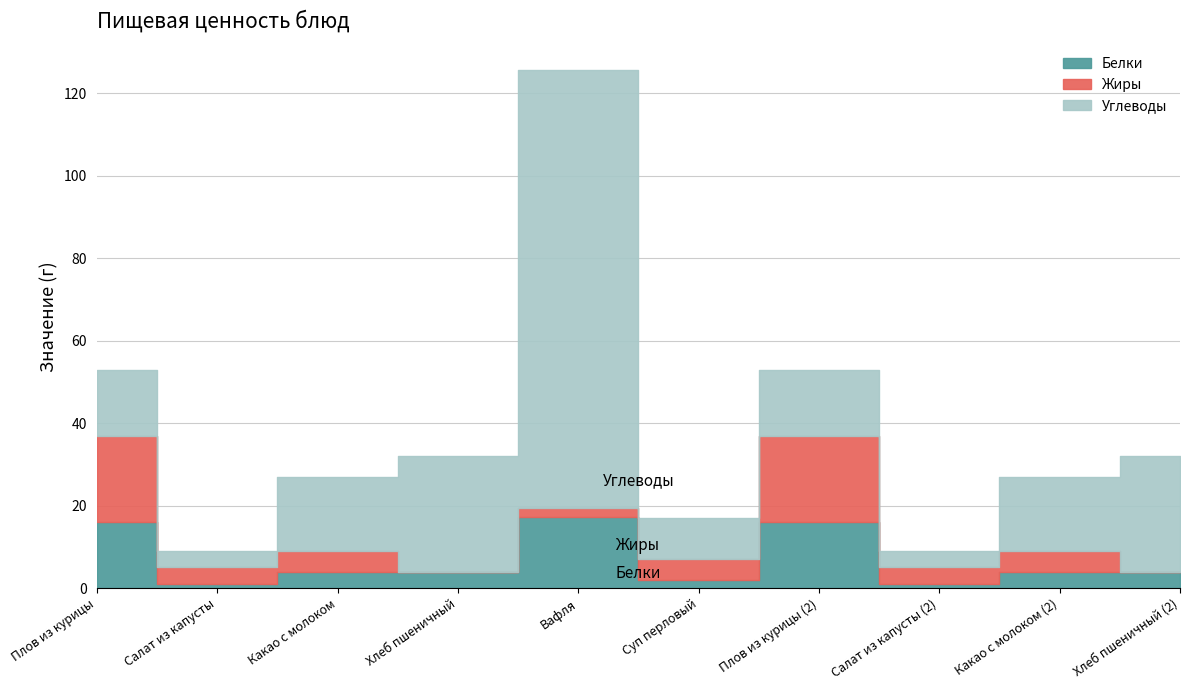

Between Плов из курицы and Суп перловый, which is larger?

Плов из курицы